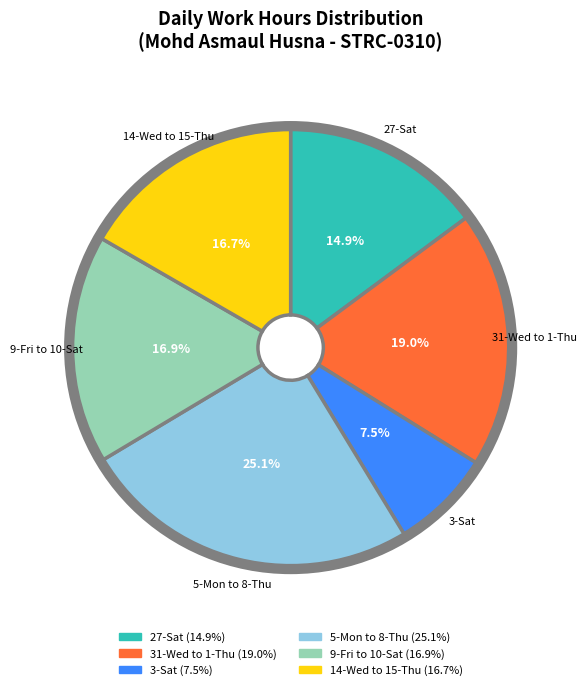

Is there a majority slice in this chart?

No